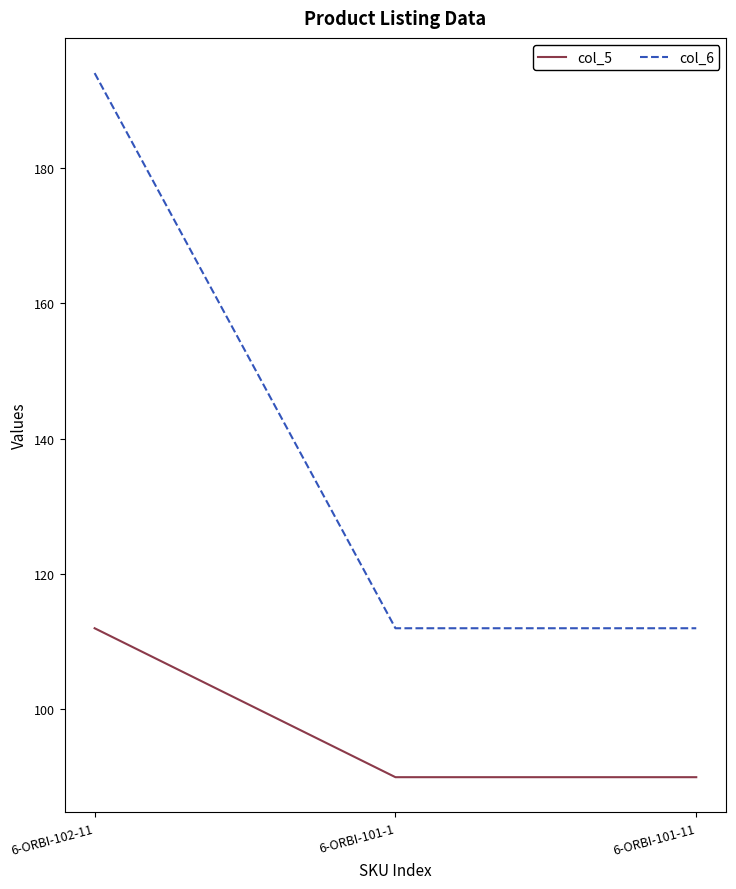

What is the difference between the maximum and second lowest values in the col_6 series?

82